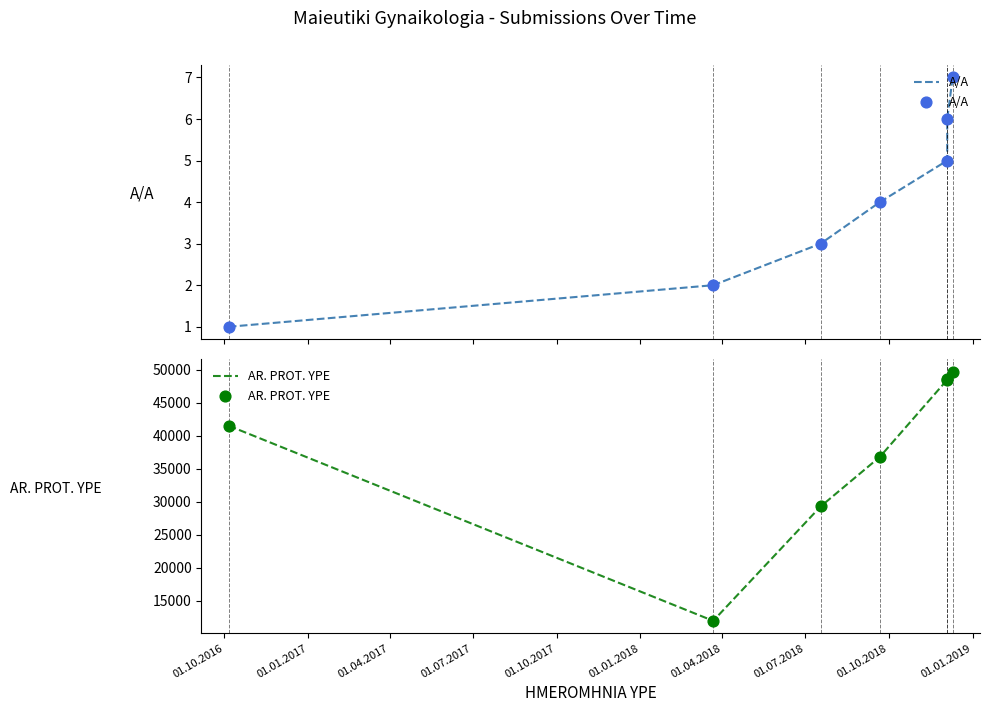

Is the value of A/A at 01.01.2017 greater than the value of AR. PROT. YPE at 01.10.2016?

No